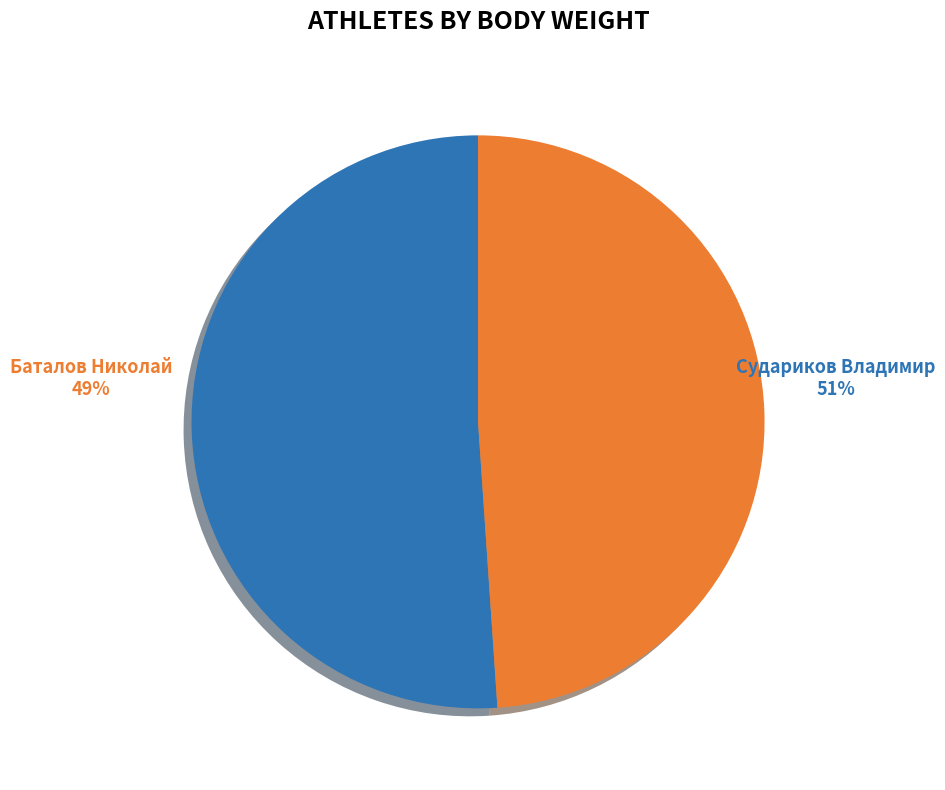

True or false: Баталов Николай accounts for 60% of the total.

False